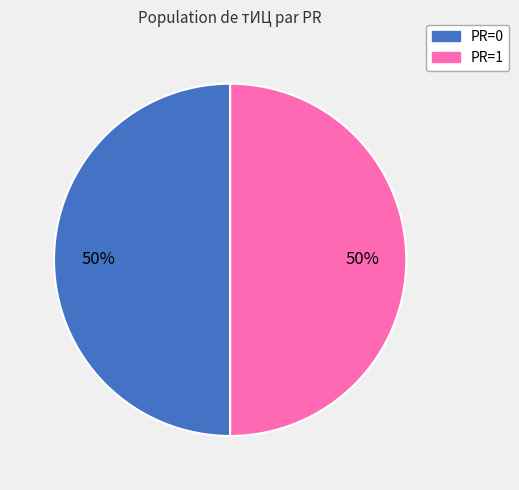

Is it true that PR=1 is 50% of the pie?

True